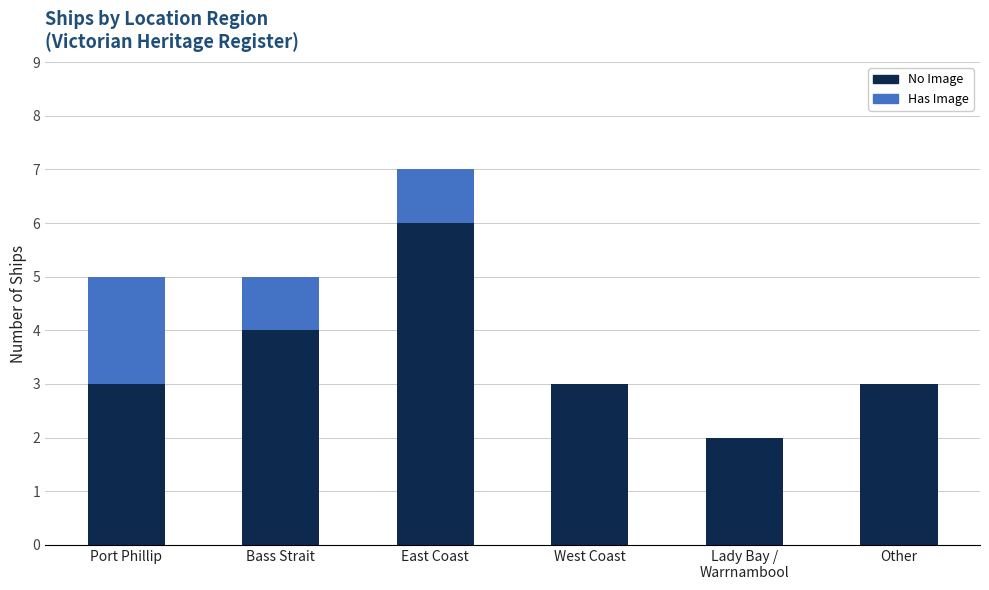

Are the bars horizontal?

No